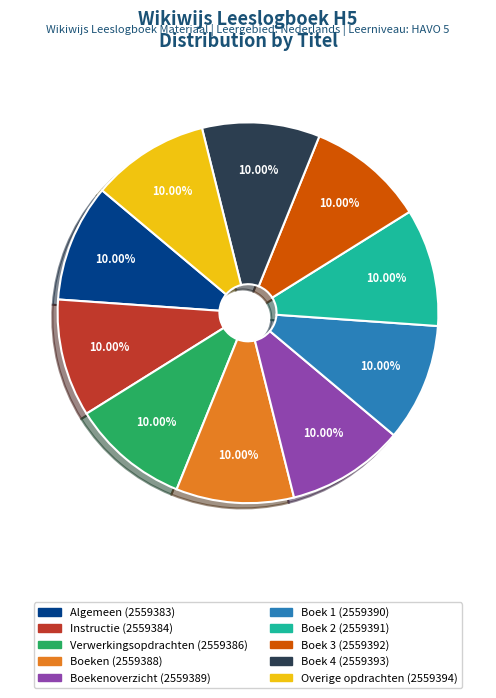

Is there a majority slice in this chart?

No